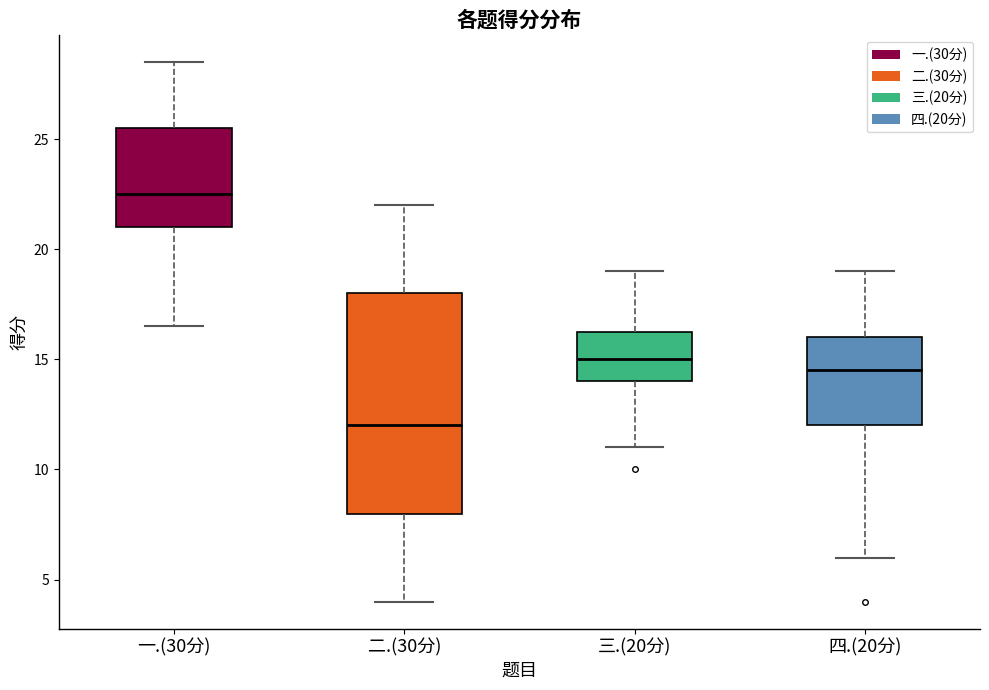

Which box's median line is the highest?

一.(30分)